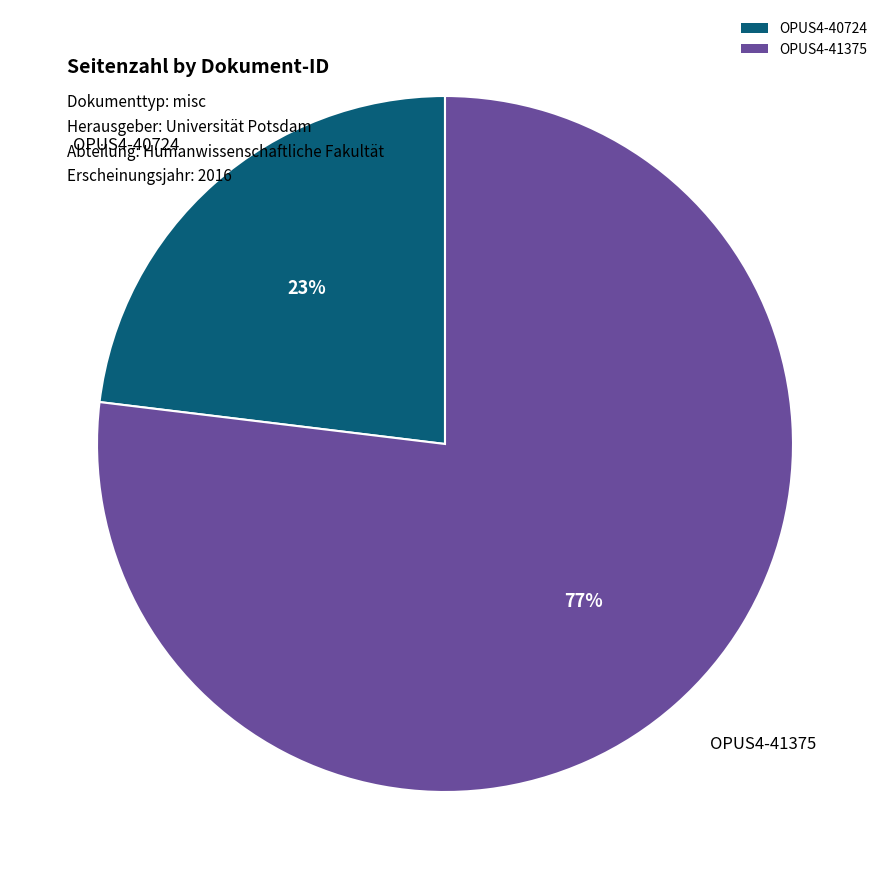

Which slice is the smallest?

OPUS4-40724